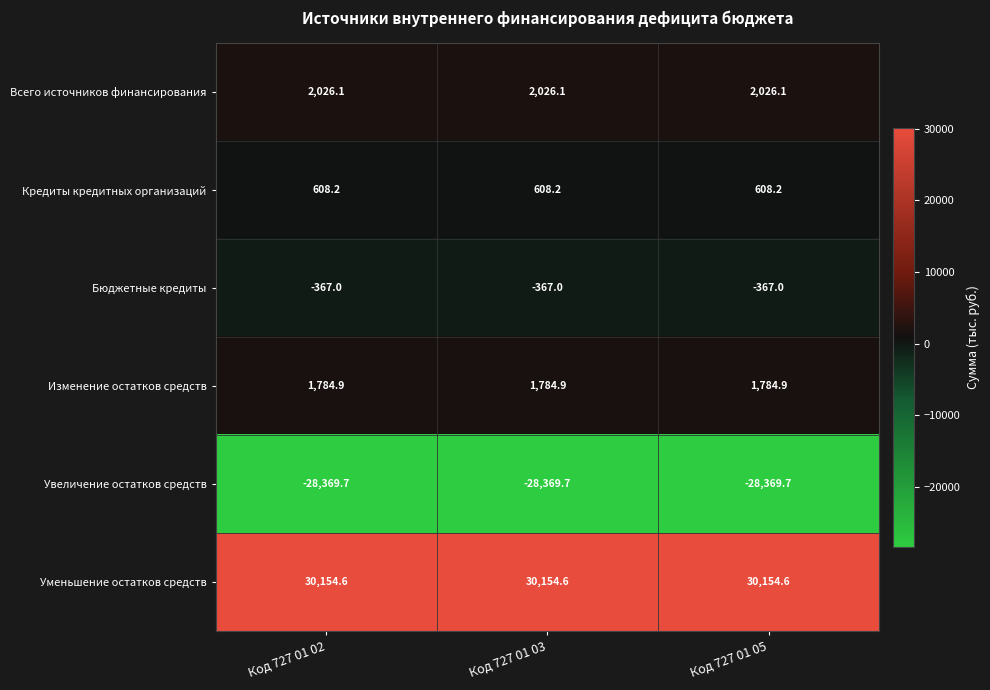

At how many categories does at least one series exceed 28241?

3